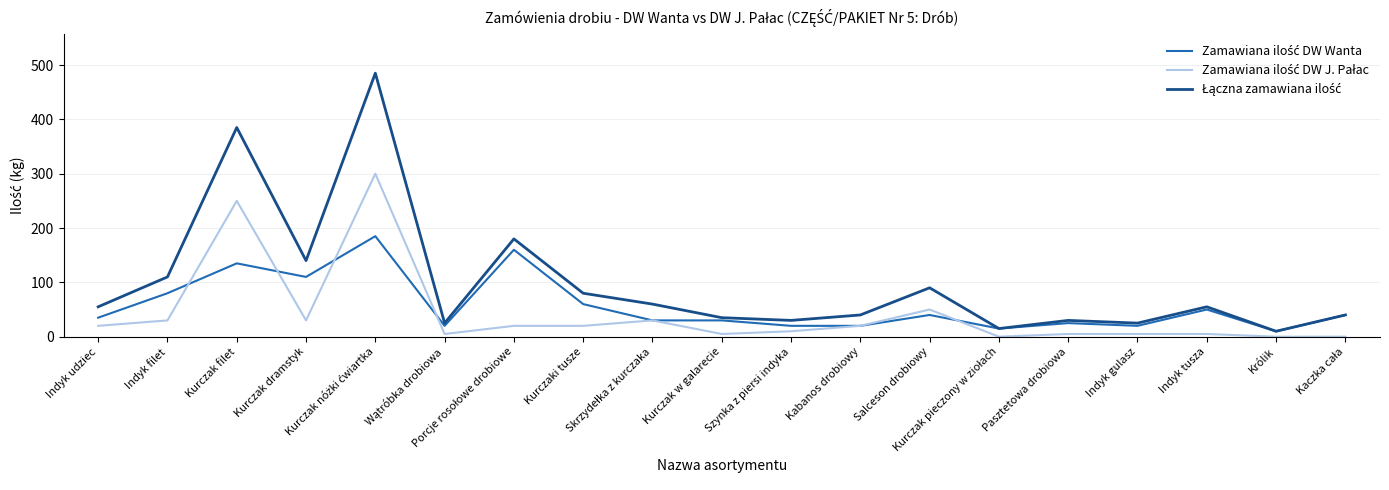

What is the value of the Łączna zamawiana ilość point at the 6th from the left?

25